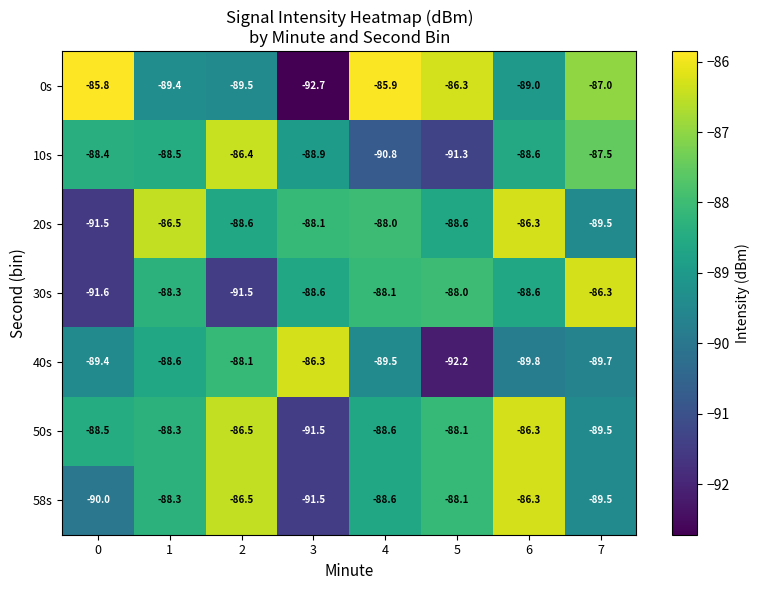

At which category is the sum across all series the highest?

6